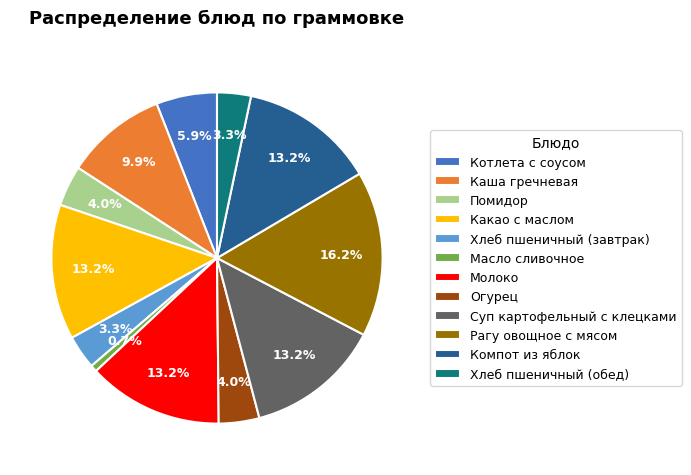

To the nearest percent, what is the difference between the Огурец and Компот из яблок slice percentages?

9%